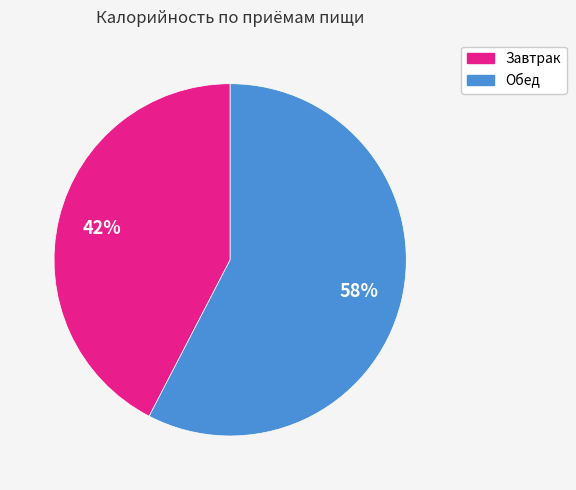

Is it true that Обед is 58% of the pie?

True